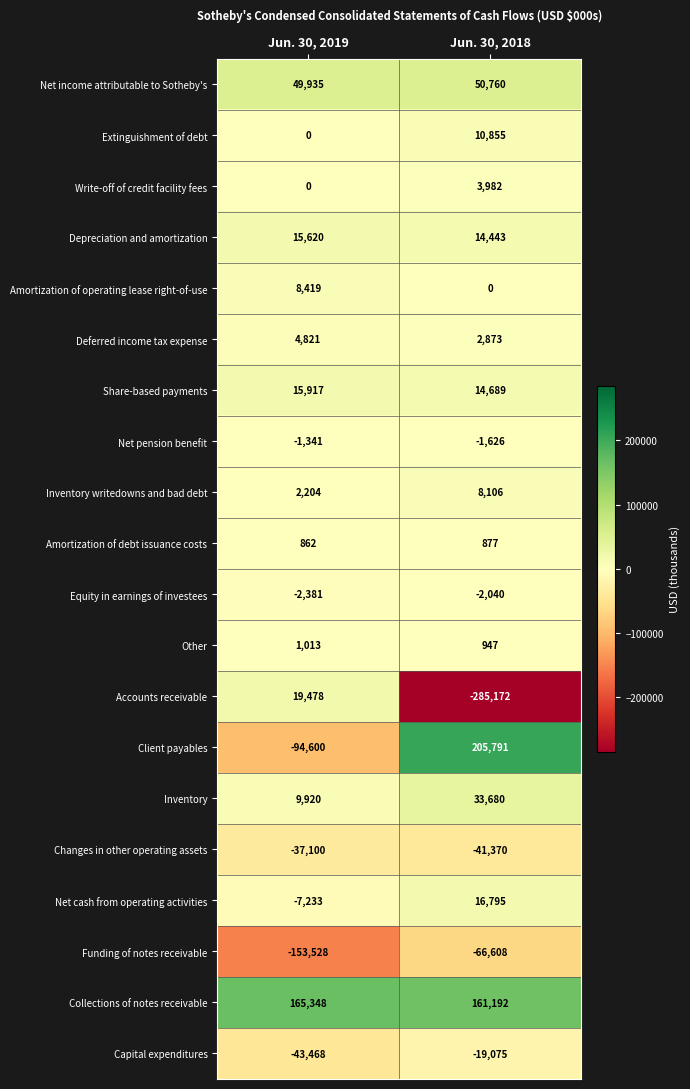

Rank the series by their maximum value, from highest to lowest.

Client payables, Collections of notes receivable, Net income attributable to Sotheby's, Inventory, Accounts receivable, Net cash from operating activities, Share-based payments, Depreciation and amortization, Extinguishment of debt, Amortization of operating lease right-of-use, Inventory writedowns and bad debt, Deferred income tax expense, Write-off of credit facility fees, Other, Amortization of debt issuance costs, Net pension benefit, Equity in earnings of investees, Capital expenditures, Changes in other operating assets, Funding of notes receivable